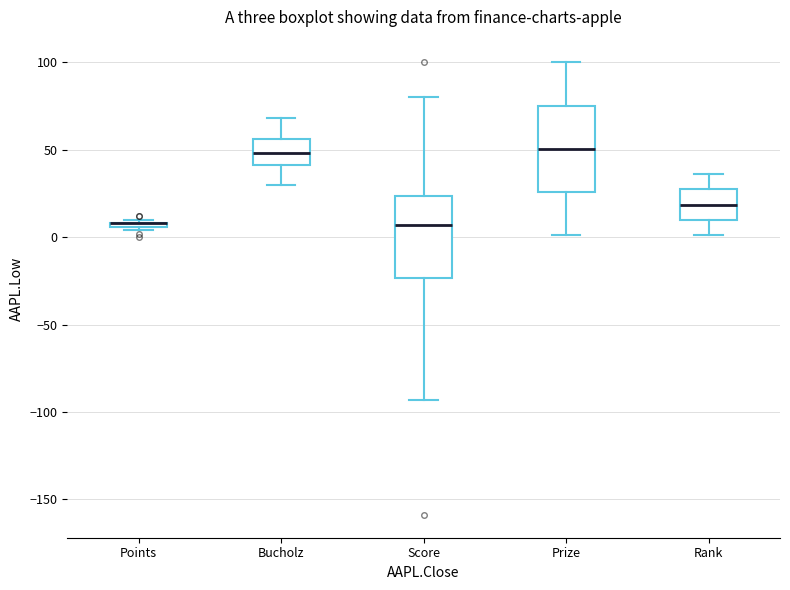

Where does the lower whisker of the box for Score end on the y-axis? The values are not printed on the chart, so give them approximately, as read against the axis.

-95